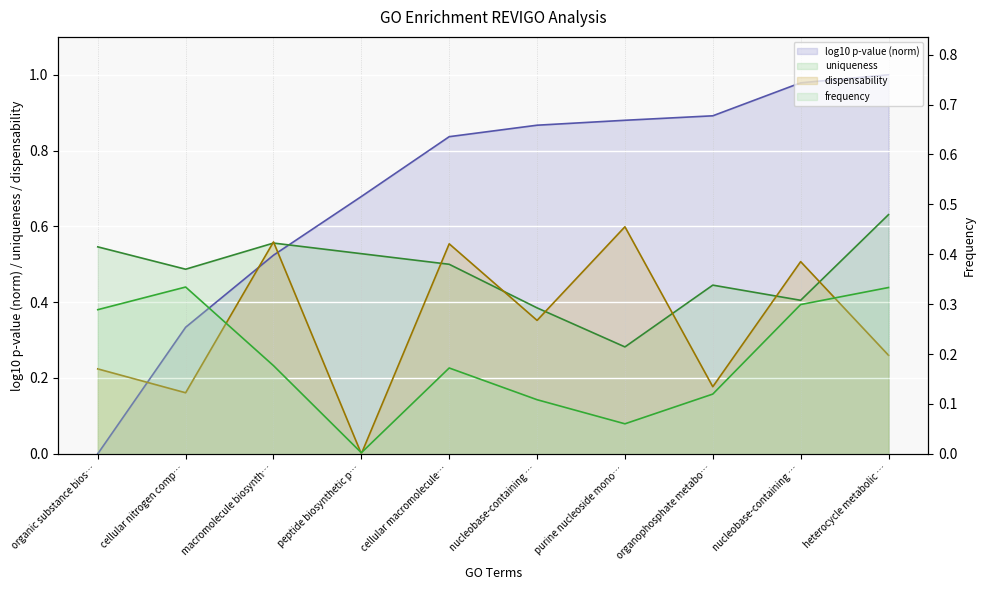

At which label does log10 p-value reach its peak?

heterocycle metabolic …